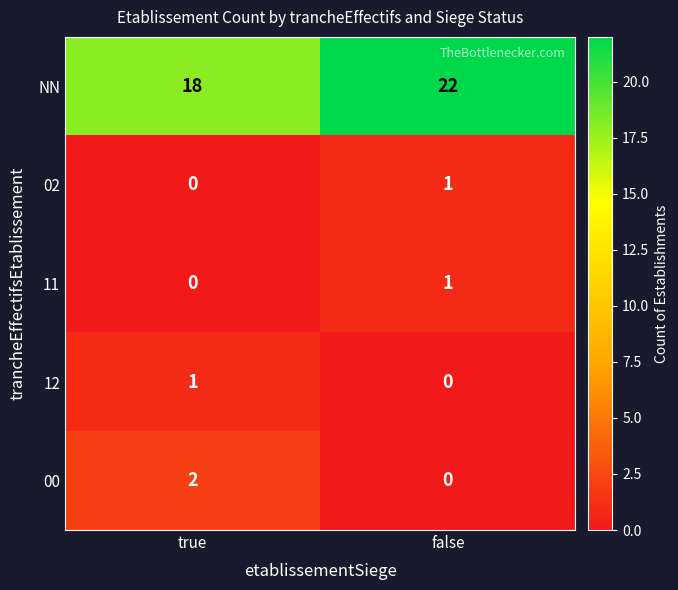

Which series has the largest total across all categories?

NN